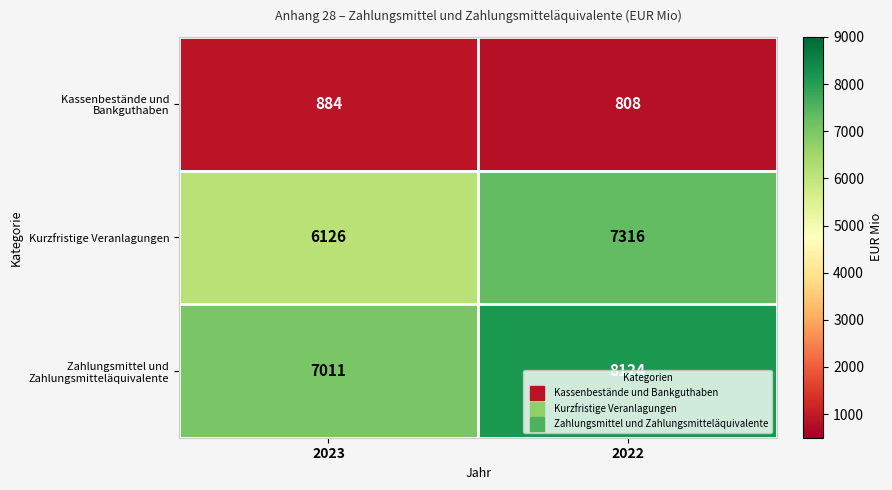

How many distinct data groups are displayed?

3